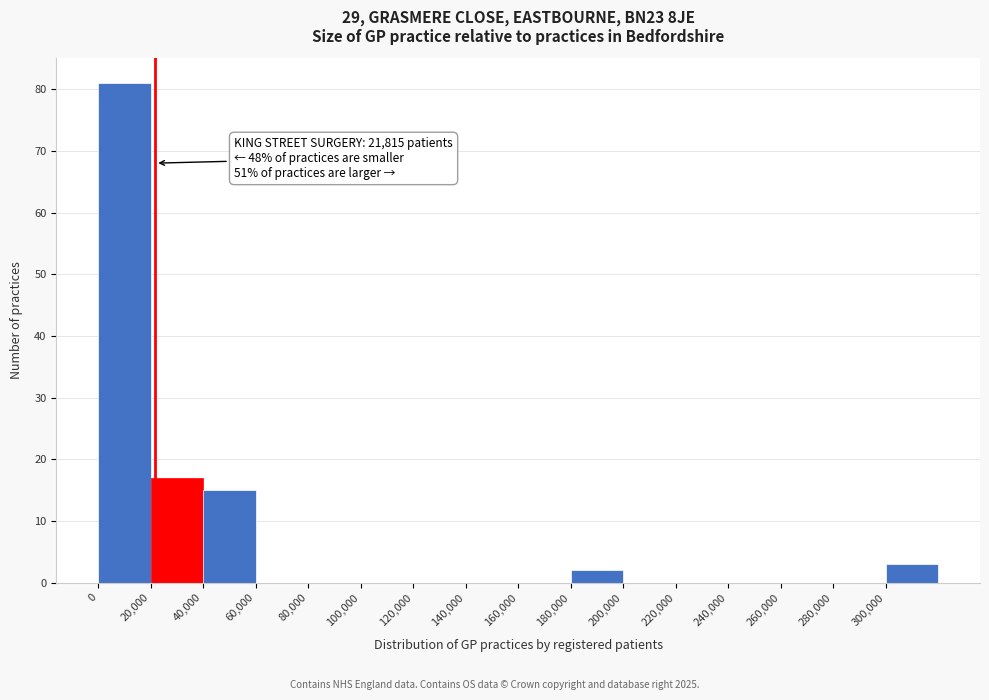

Over which range of the x-axis is the bar tallest?

0 to 20000